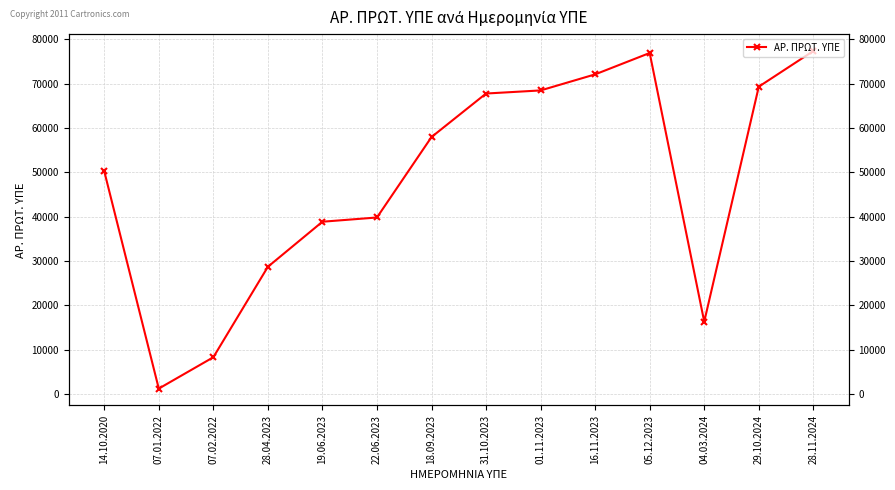

What is the label of the 2nd point from the right?

29.10.2024